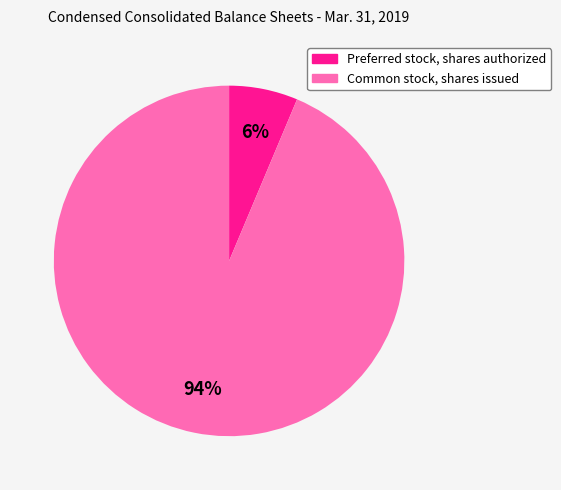

Rank the categories by value from highest to lowest.

Common stock, shares issued, Preferred stock, shares authorized